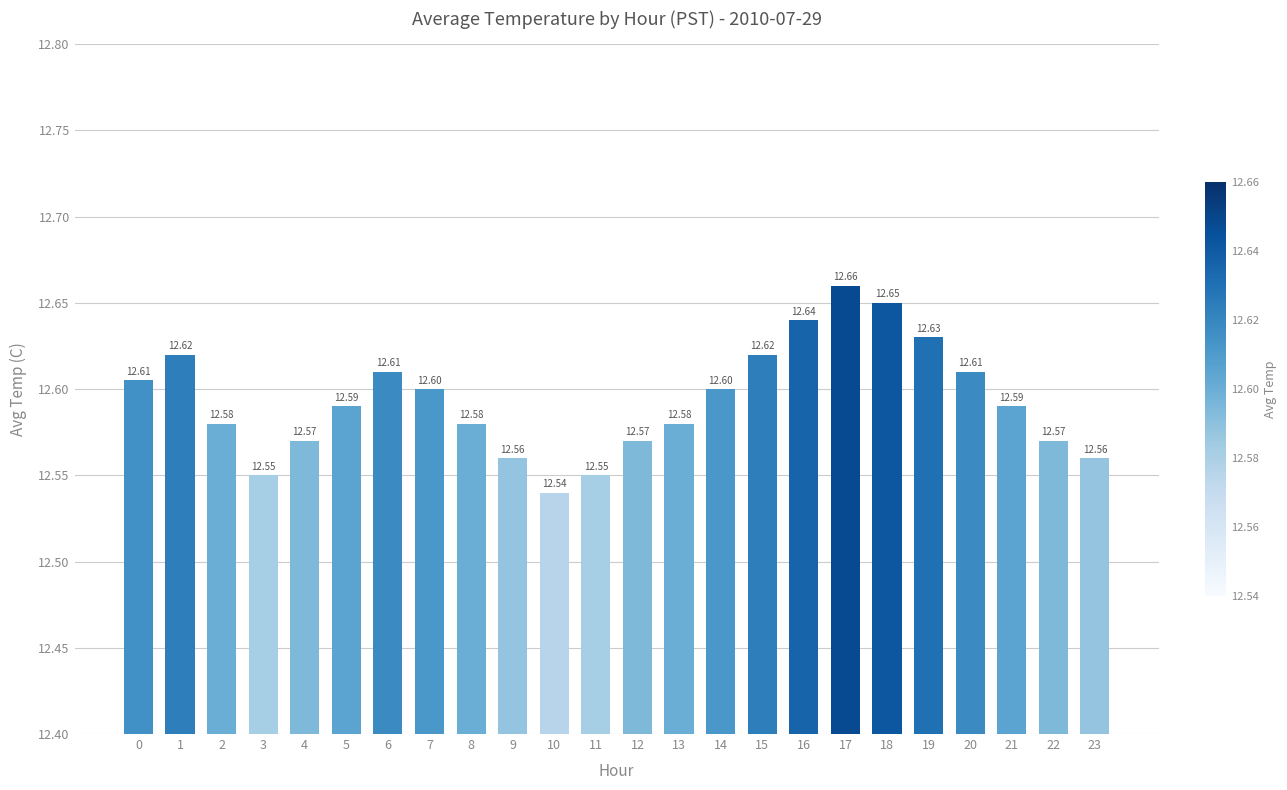

How many values are between 12 and 13?

24